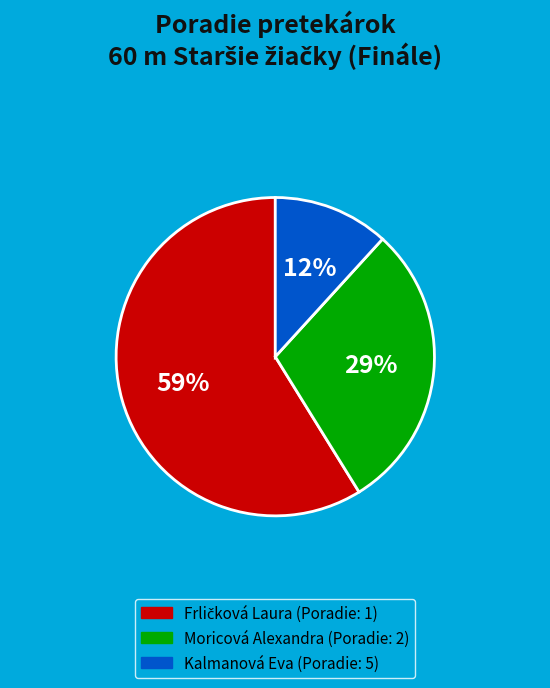

Which has a higher value, Moricová Alexandra or Kalmanová Eva?

Moricová Alexandra